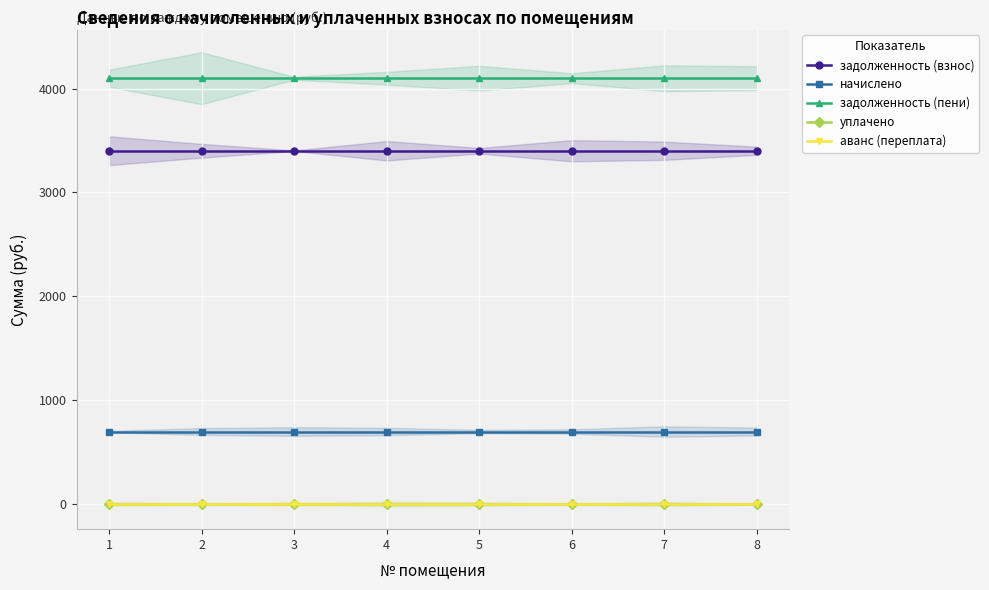

What is the approximate value of начислено at 5?

698.1